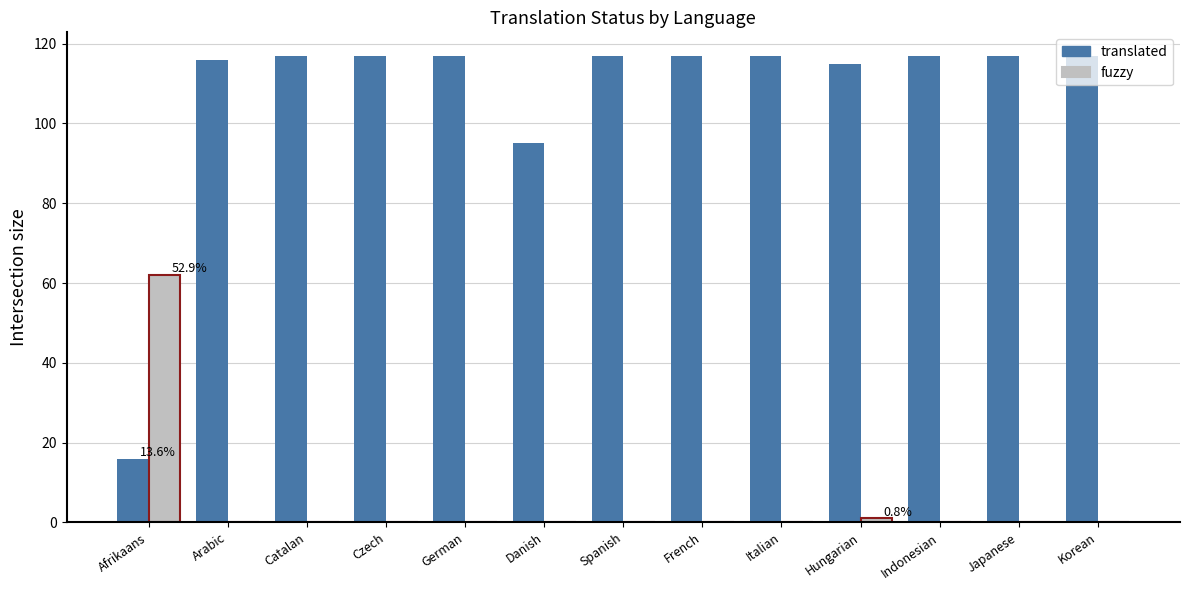

The value of fuzzy at Japanese is 0. True or false?

True